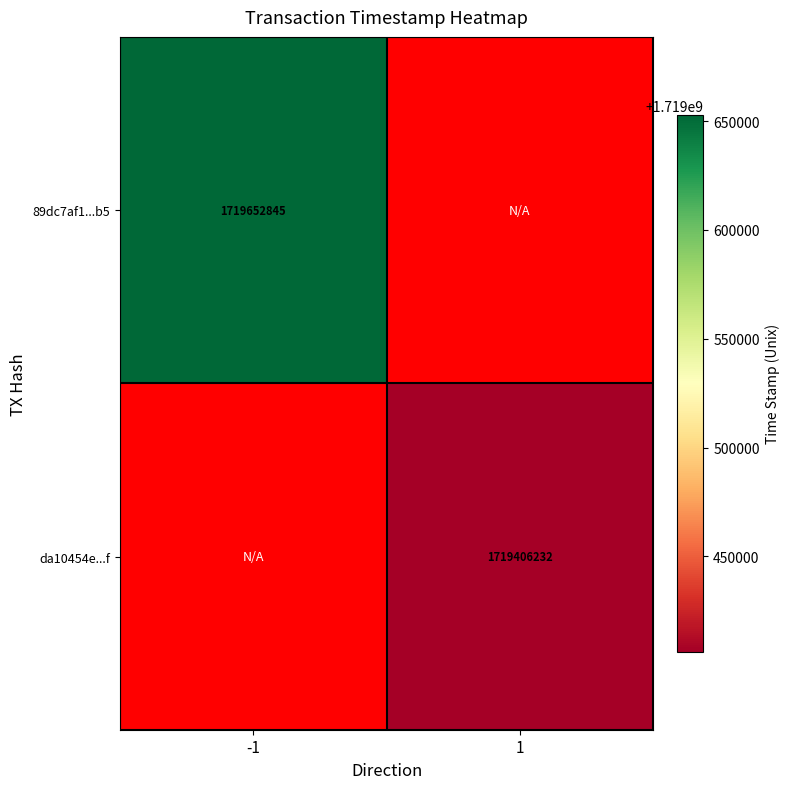

Between -1 and 1, which is larger?

1